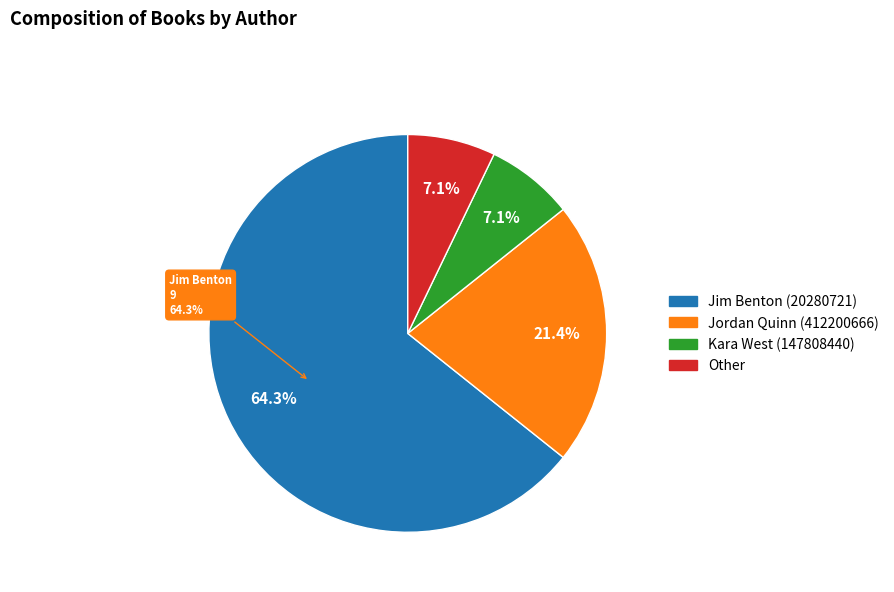

How many segments does this pie chart have?

4